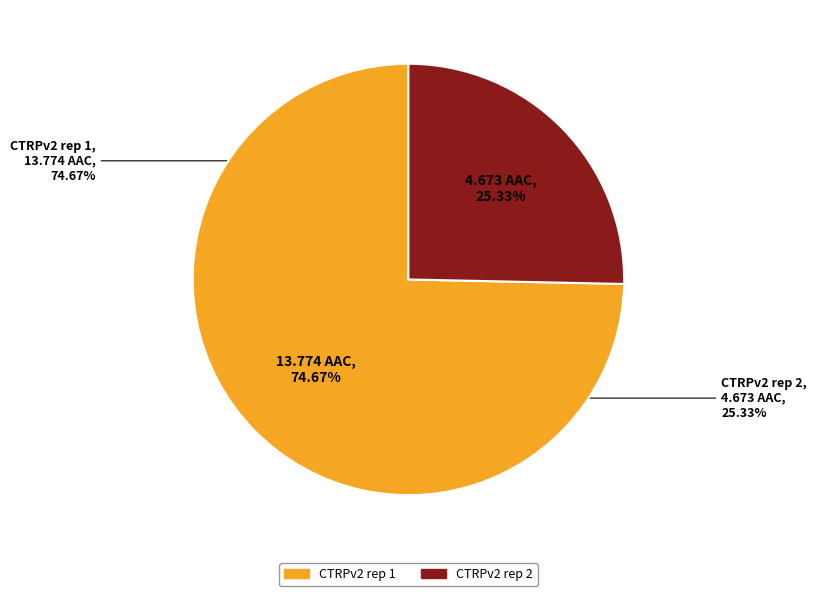

What is the smallest slice in the pie chart?

CTRPv2 rep 2